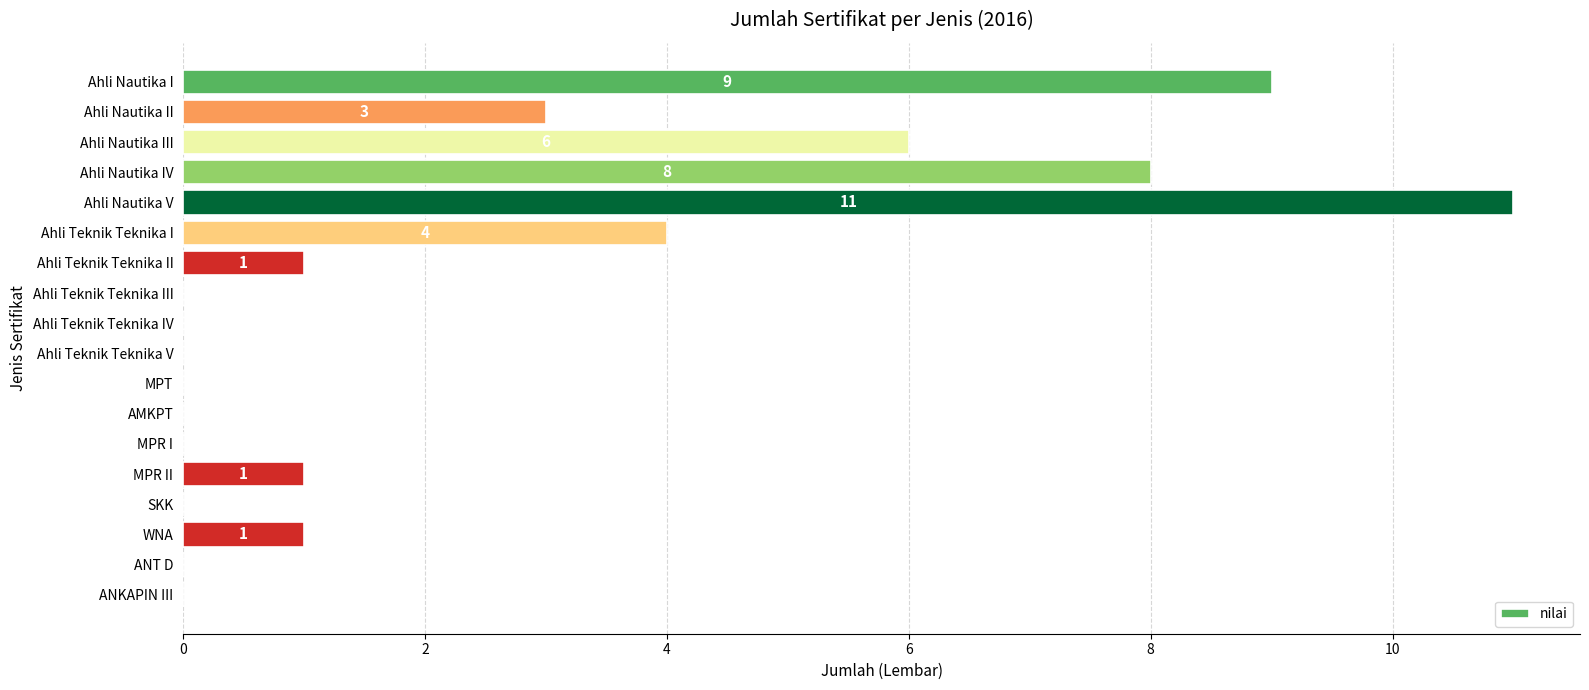

What is the sum of all values?

44